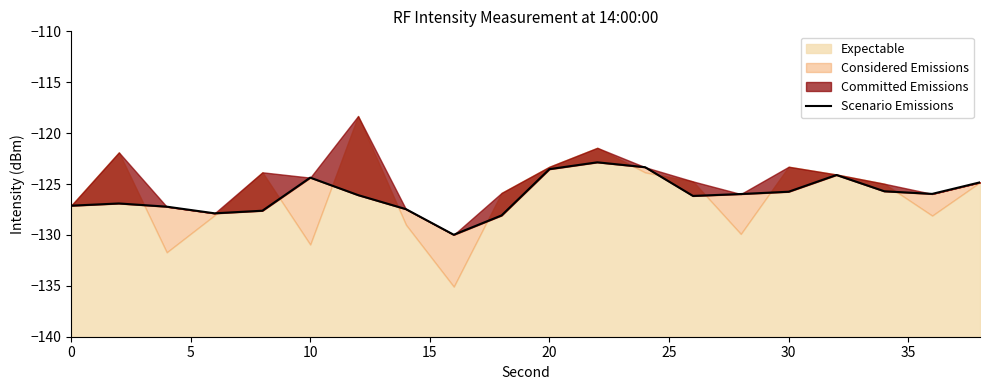

What is the greatest value displayed?

-122.9